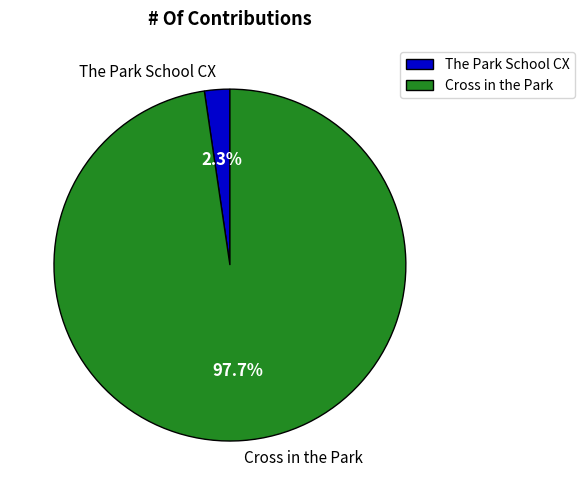

Which category accounts for the majority?

Cross in the Park